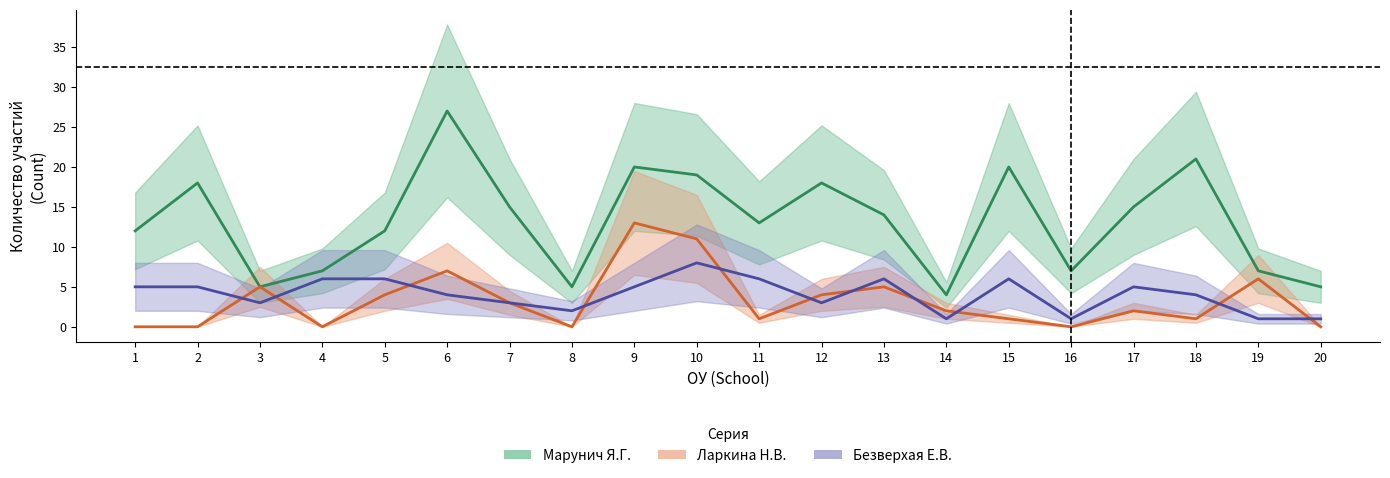

How many data points in Ларкина Н.В. are above 2?

9